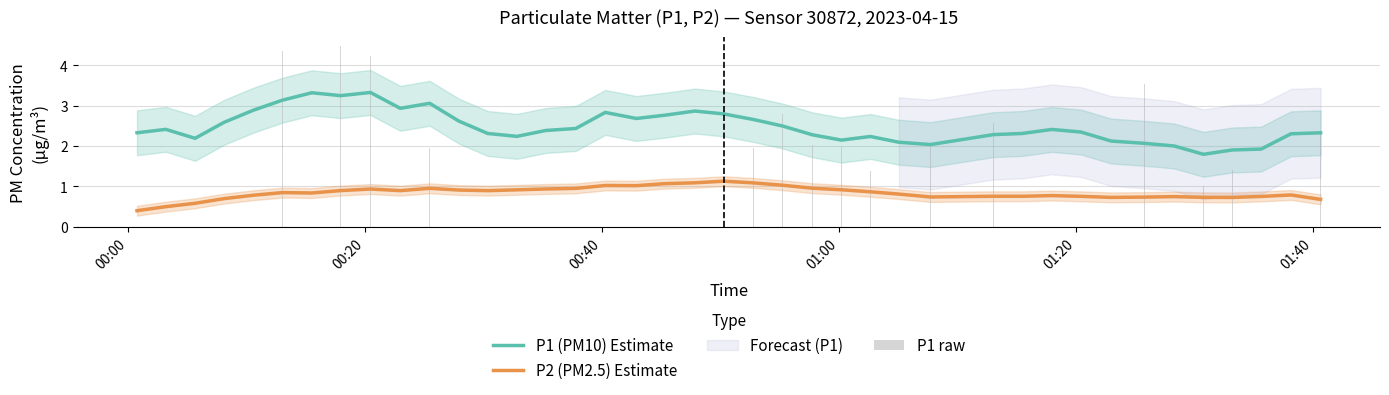

What is the difference between the second highest and second lowest values in the P1 raw series?

3.2